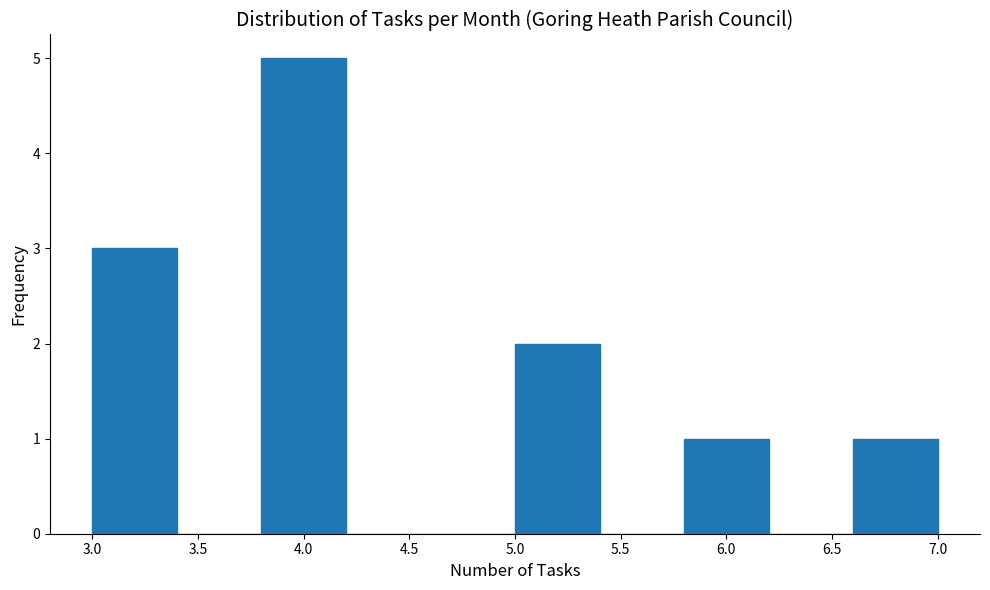

Reading left to right, transcribe this chart: for each bar, give the range it covers on the x-axis and its height. The values are not printed on the chart, so give them approximately, as read against the axis.

3.0 to 3.4: 3
3.4 to 3.8: 0
3.8 to 4.2: 5
4.2 to 4.6: 0
4.6 to 5.0: 0
5.0 to 5.4: 2
5.4 to 5.8: 0
5.8 to 6.2: 1
6.2 to 6.6: 0
6.6 to 7.0: 1